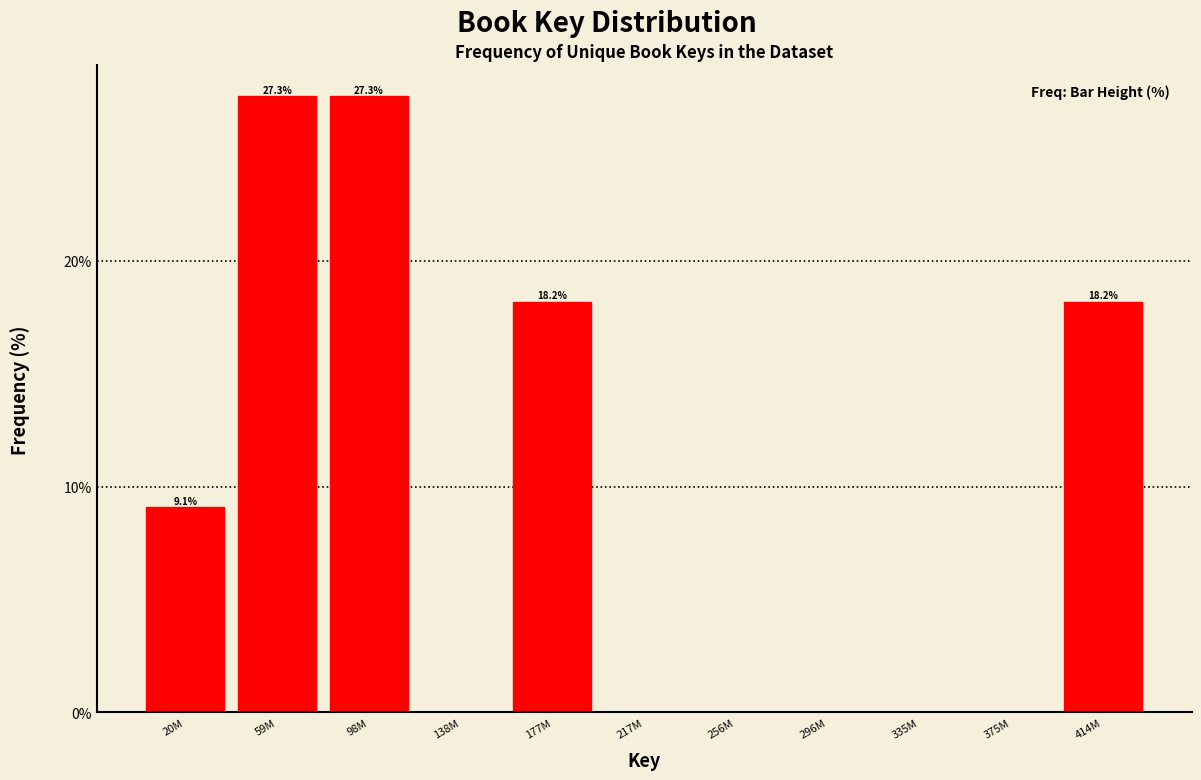

Reading left to right, what are all the values shown in this chart?

20M=9.1	59M=27.3	98M=27.3	138M=0.0	177M=18.2	217M=0.0	256M=0.0	296M=0.0	335M=0.0	375M=0.0	414M=18.2